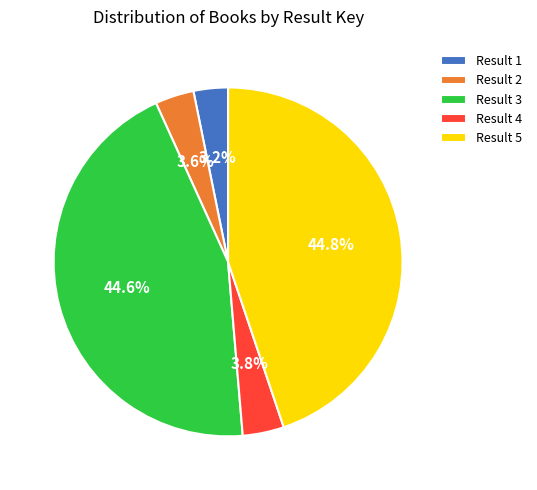

Does Result 1 represent more than half of the total?

No